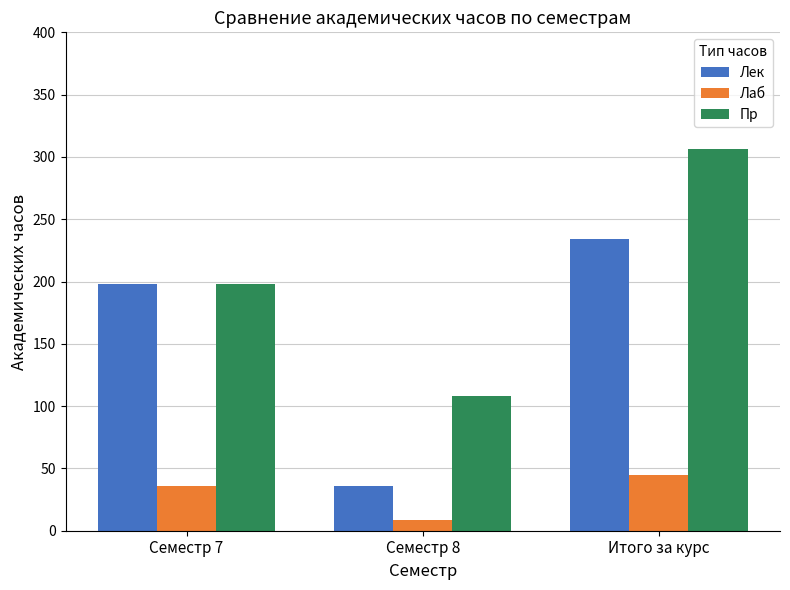

Count the Лаб values in the range 9 to 45.

3